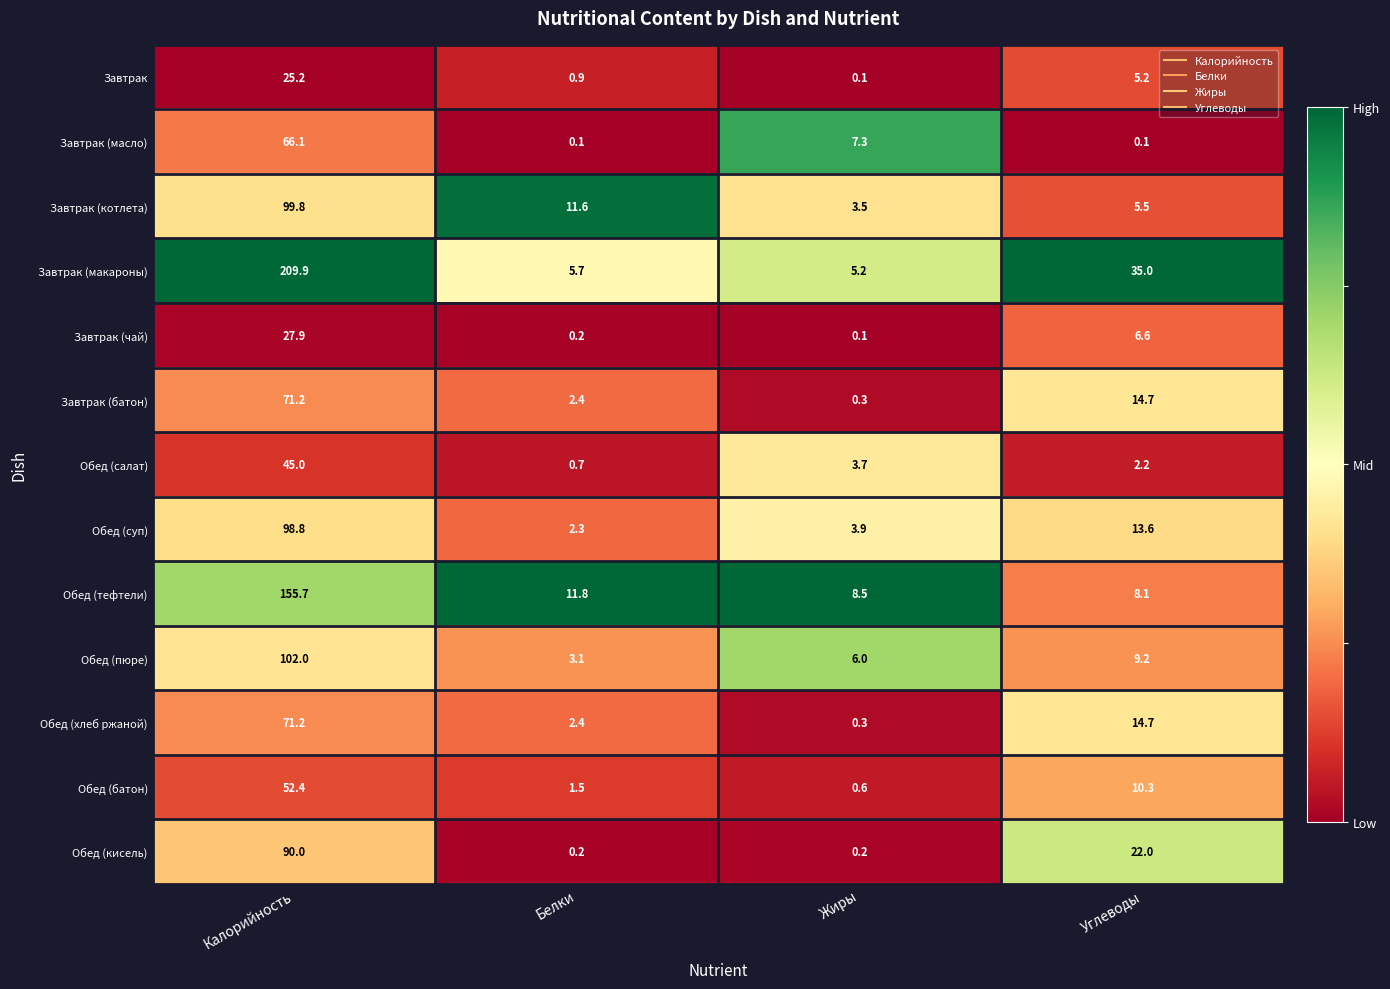

What is the difference between the Завтрак (батон) values at Жиры and Углеводы?

14.4